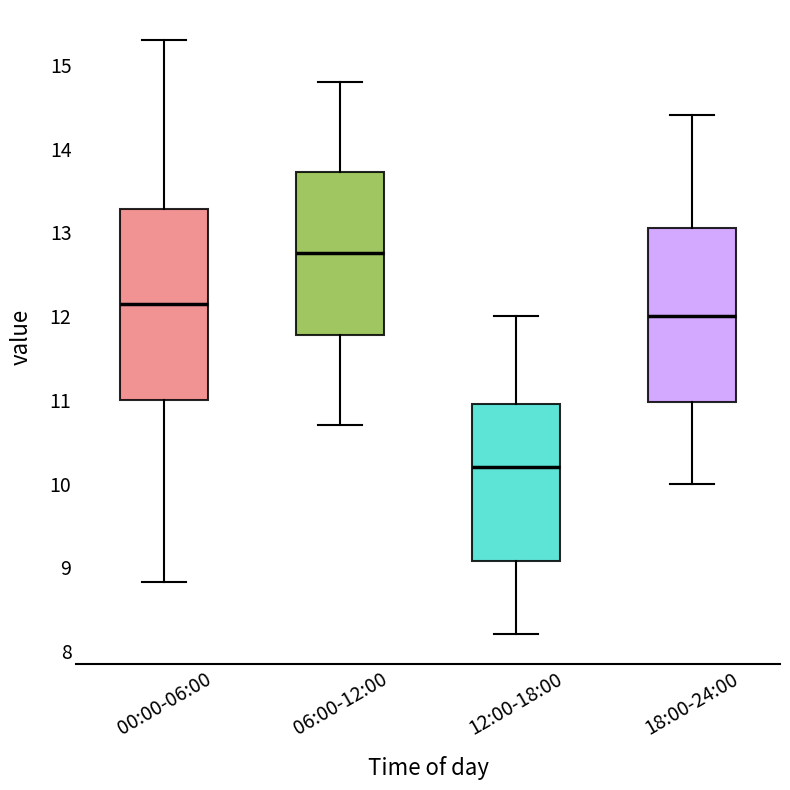

Where does the median line of the box for 00:00-06:00 sit on the y-axis? The values are not printed on the chart, so give them approximately, as read against the axis.

12.2